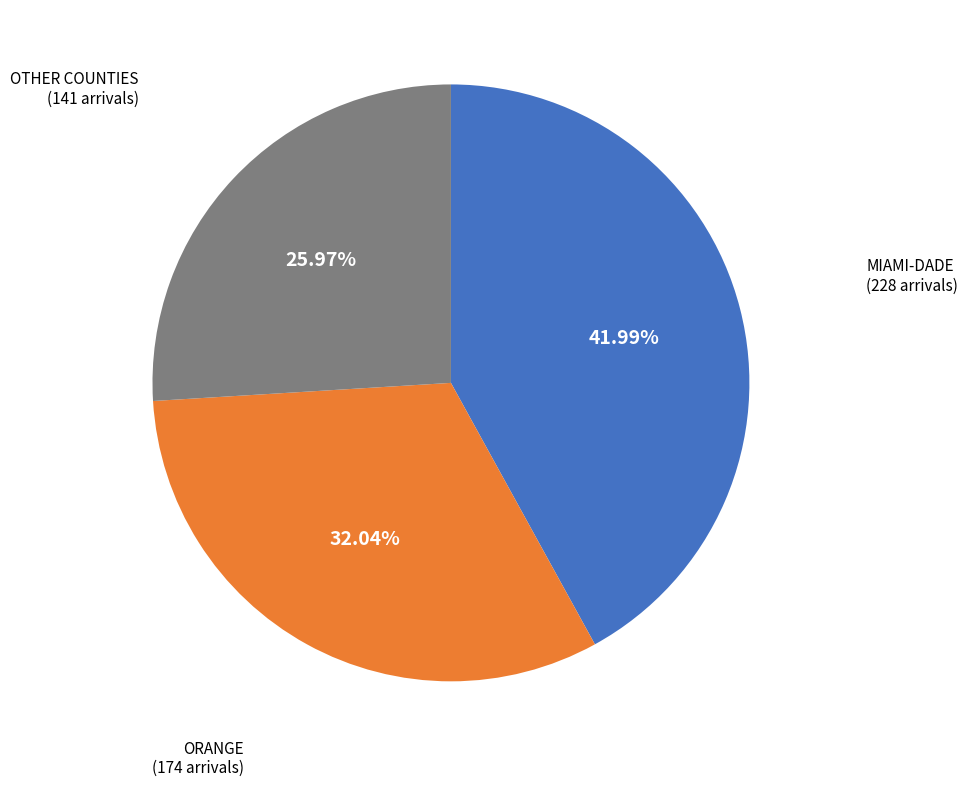

Is there a majority slice in this chart?

No